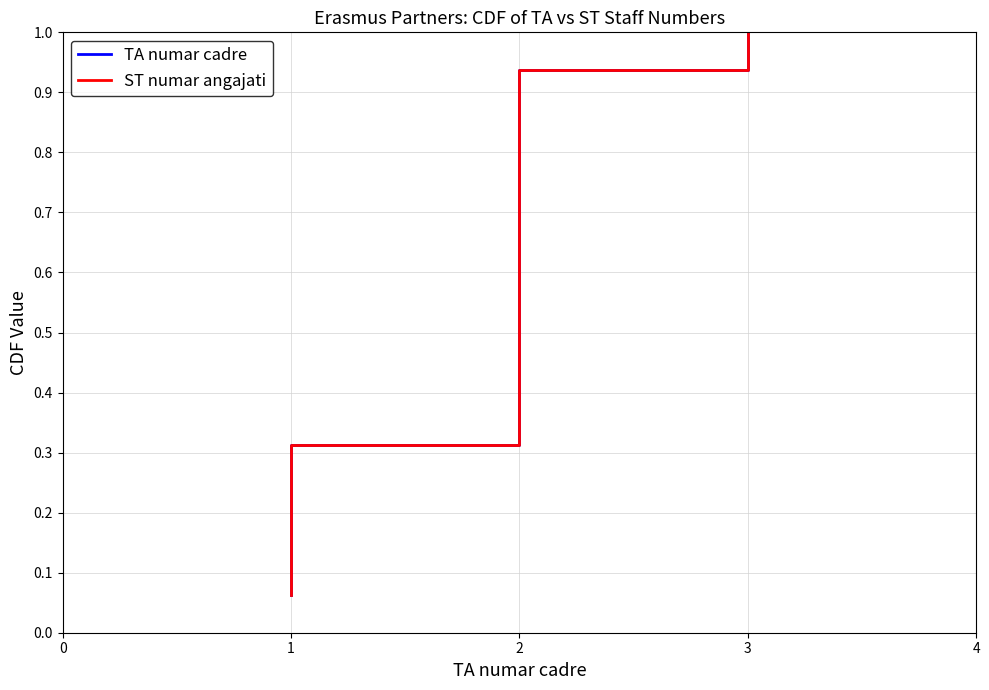

At 4, list the series in order from largest to smallest.

TA numar cadre, ST numar angajati